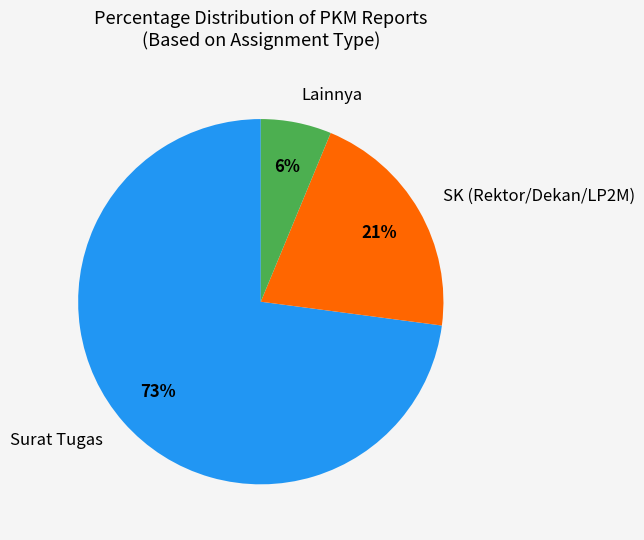

How many slices are in this pie chart?

3